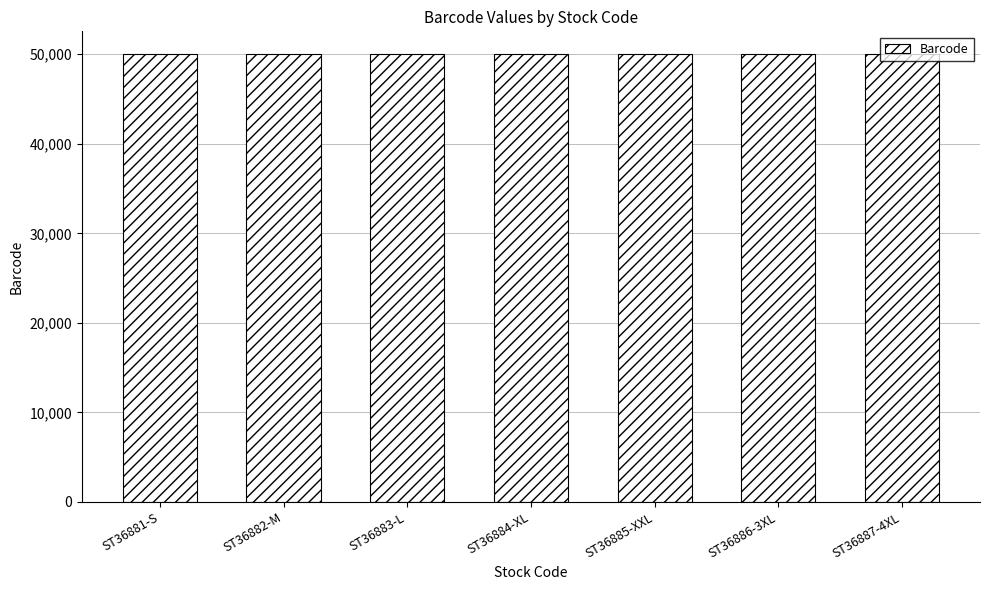

What is the value of the 5th bar from the left?

50038